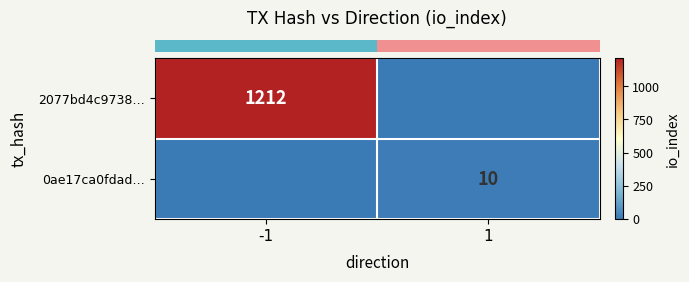

Between 1 and -1, which is larger?

-1